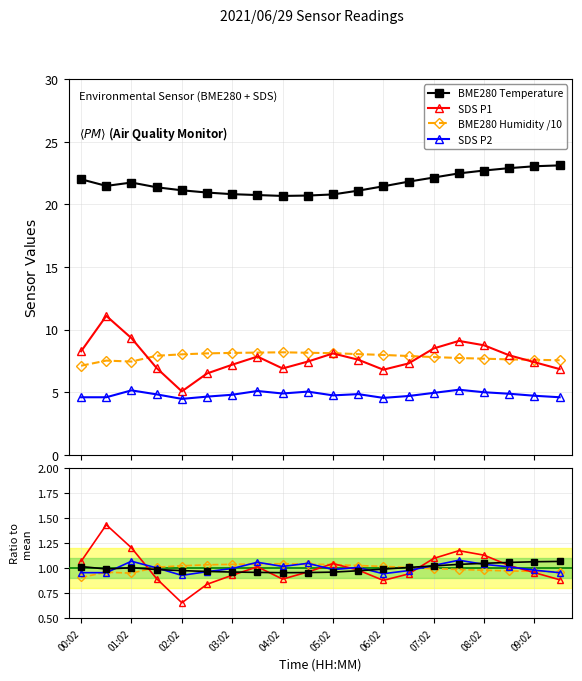

The value of Humidity/10 at 09:02 is 0.3. True or false?

False